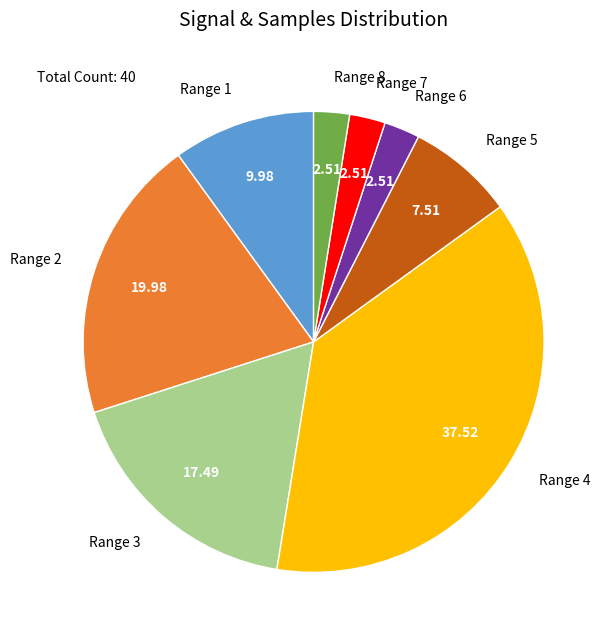

Between Range 5 and Range 2, which is larger?

Range 2